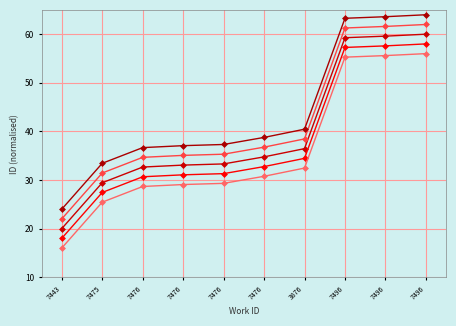

How many categories are shown in the chart?

10